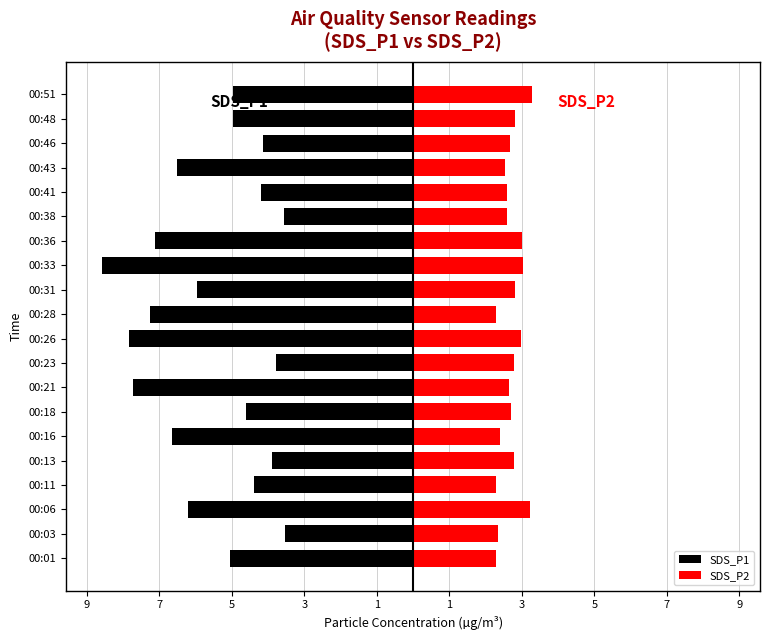

Between 00:26 and 00:48, which series saw the biggest shift?

SDS_P1